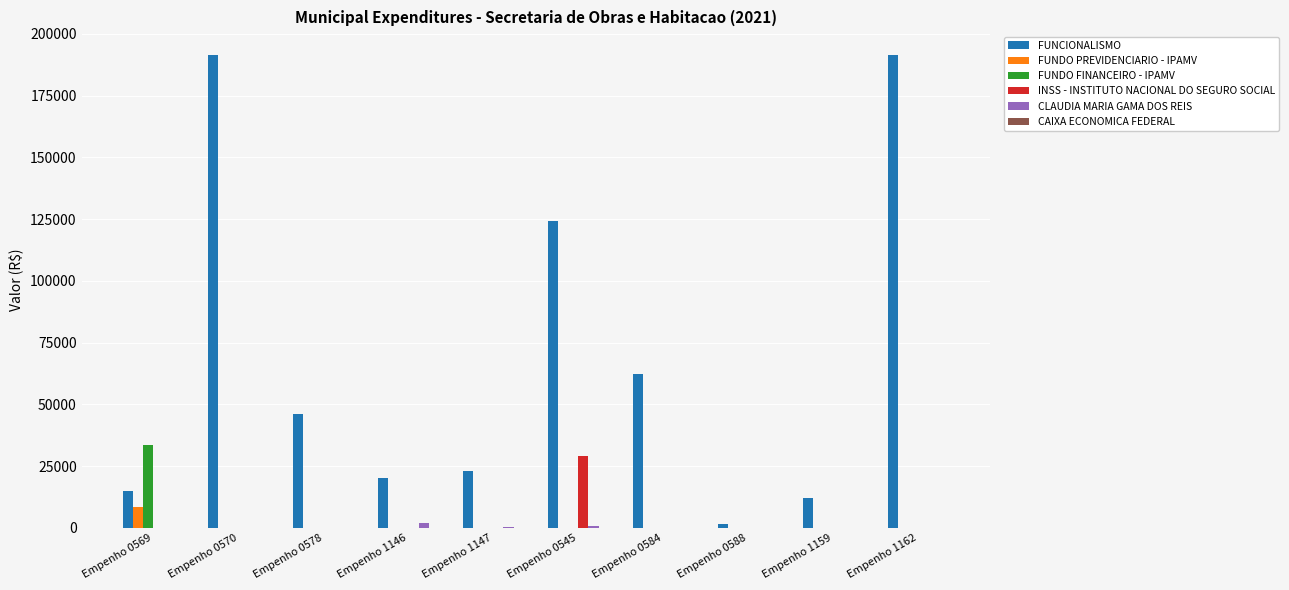

Which series has the largest total across all categories?

FUNCIONALISMO